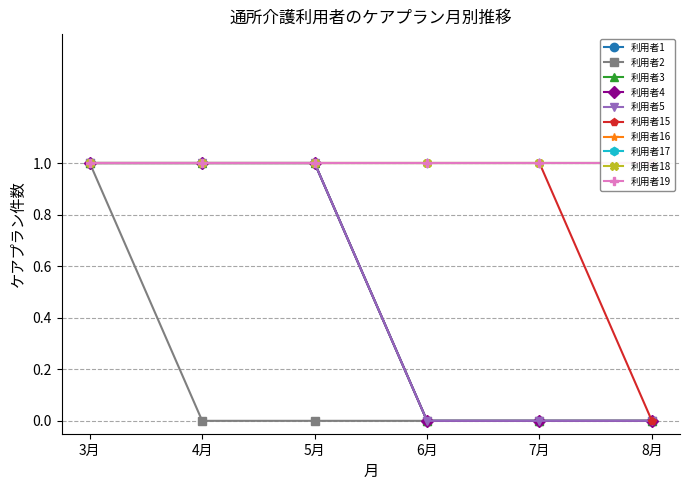

At which category is the sum across all series the highest?

3月